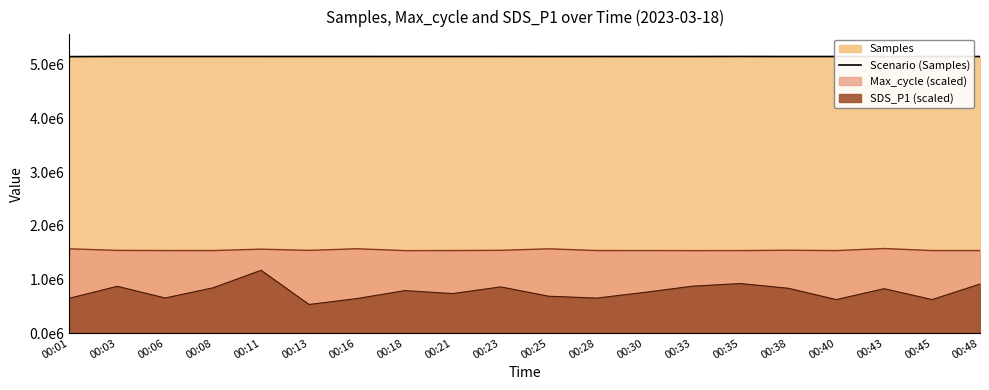

True or false: the data shows 5158938 at 00:06.

True